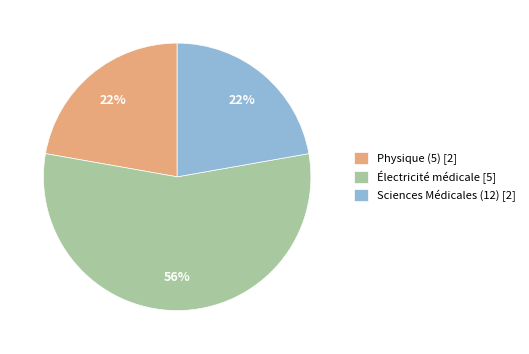

Which category has the biggest portion of the pie?

Électricité médicale [5]